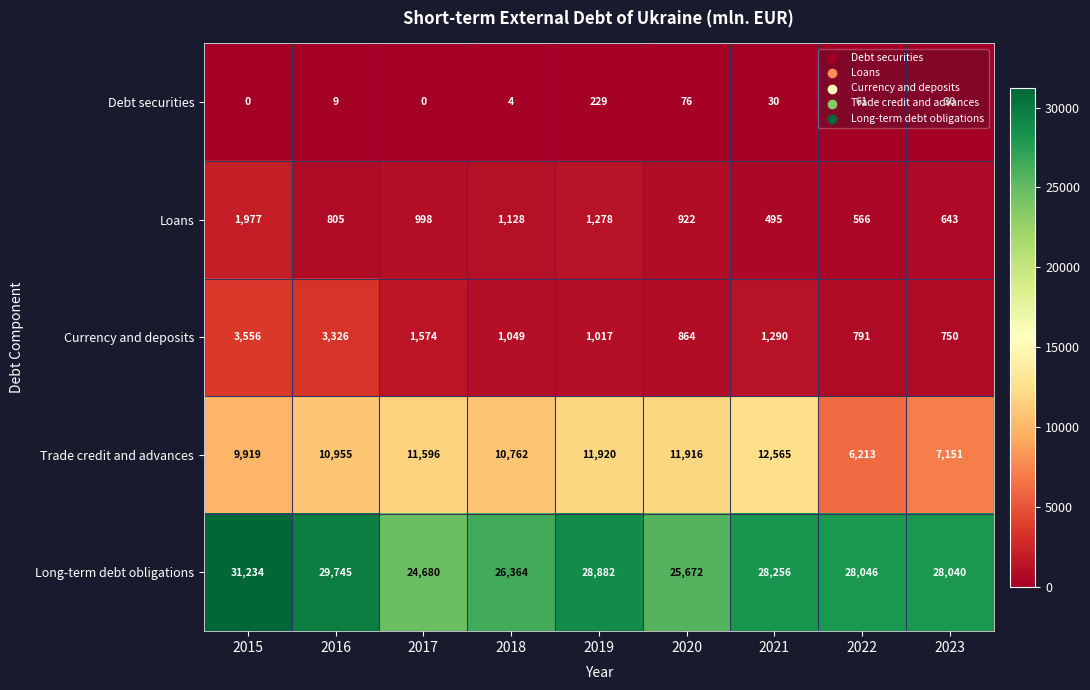

How many categories are shown in the chart?

9